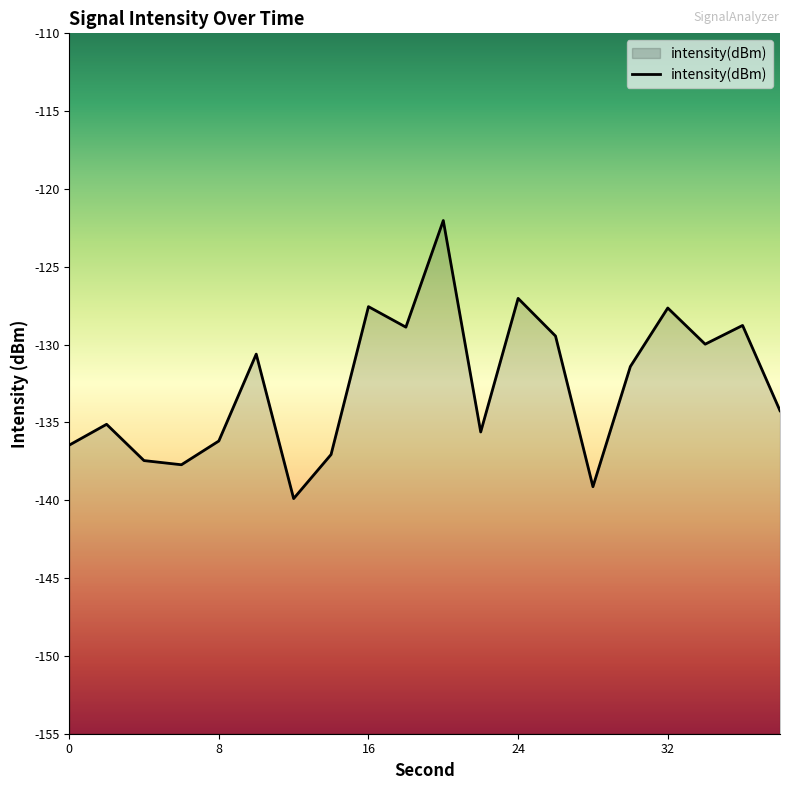

What is the maximum value shown in the chart?

-122.0